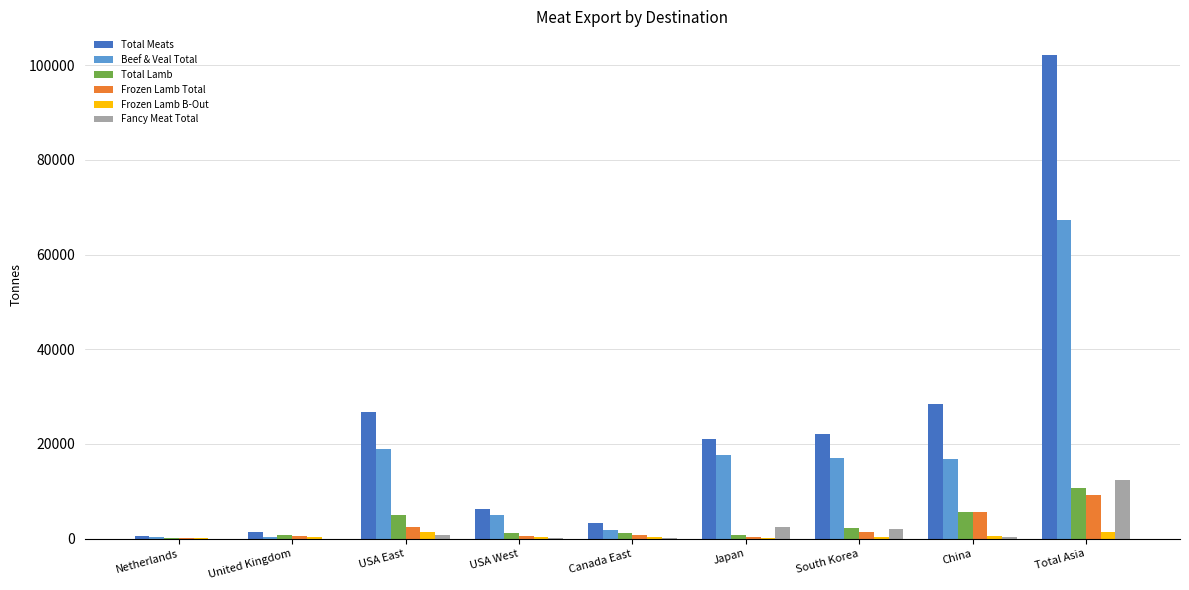

The value of Frozen Lamb B-Out at USA East is 1283.8. True or false?

True